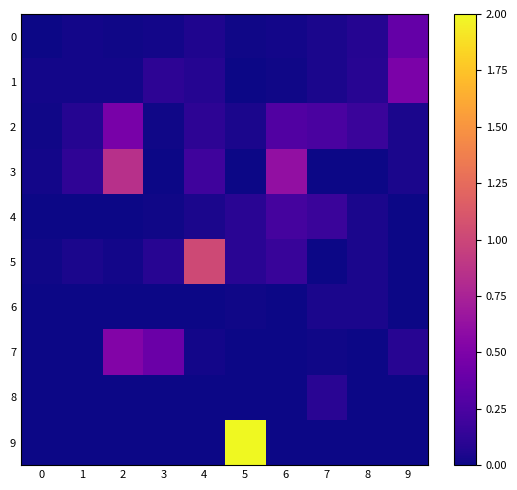

What is the difference between the highest and lowest values at 5?

2.0